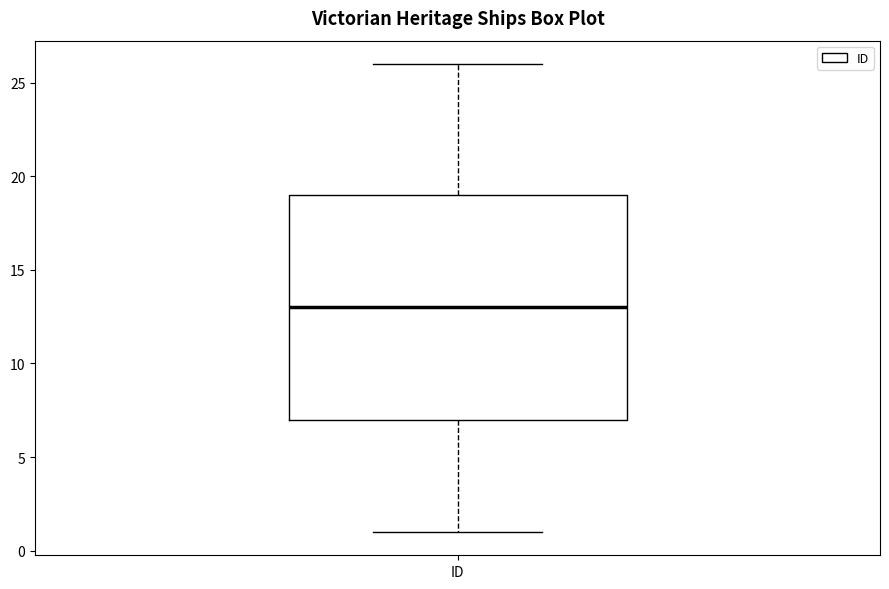

Where is the upper edge of the box for ID on the y-axis? The values are not printed on the chart, so give them approximately, as read against the axis.

19